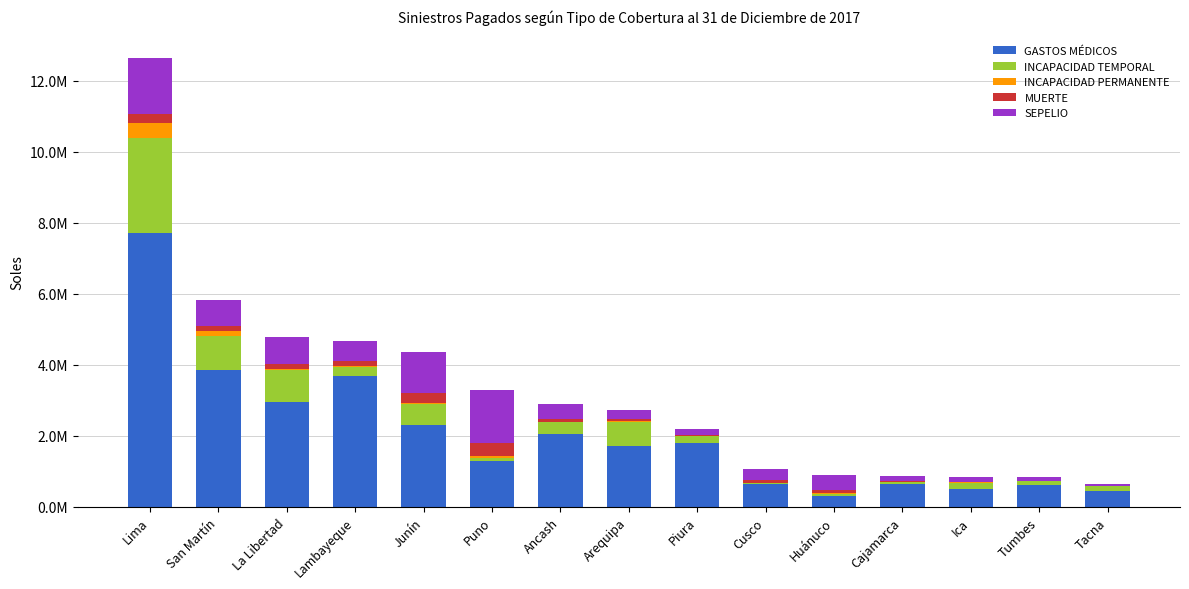

Does the chart contain stacked bars?

Yes